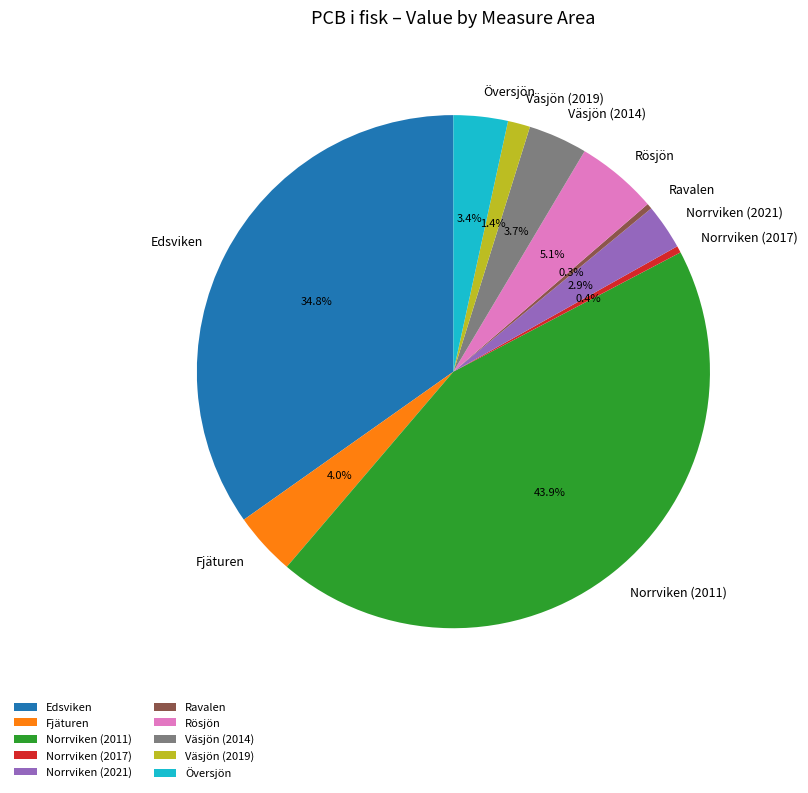

What is the largest slice in the pie chart?

Norrviken (2011)